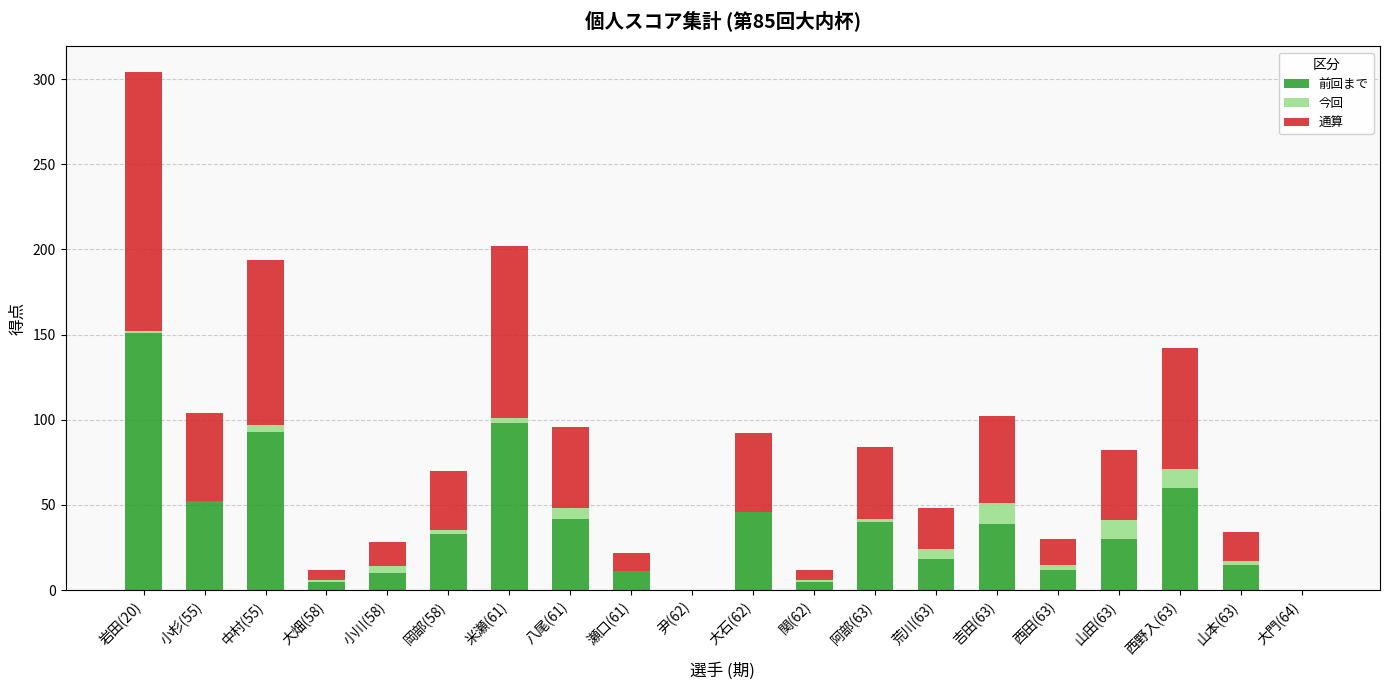

The value of 前回まで at 大門(64) is 0. True or false?

True